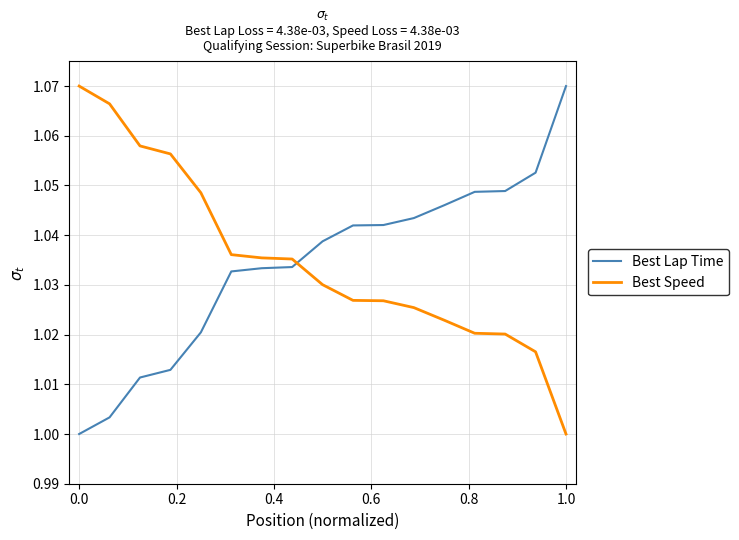

How many times do Best Speed and Best Lap Time cross each other?

1